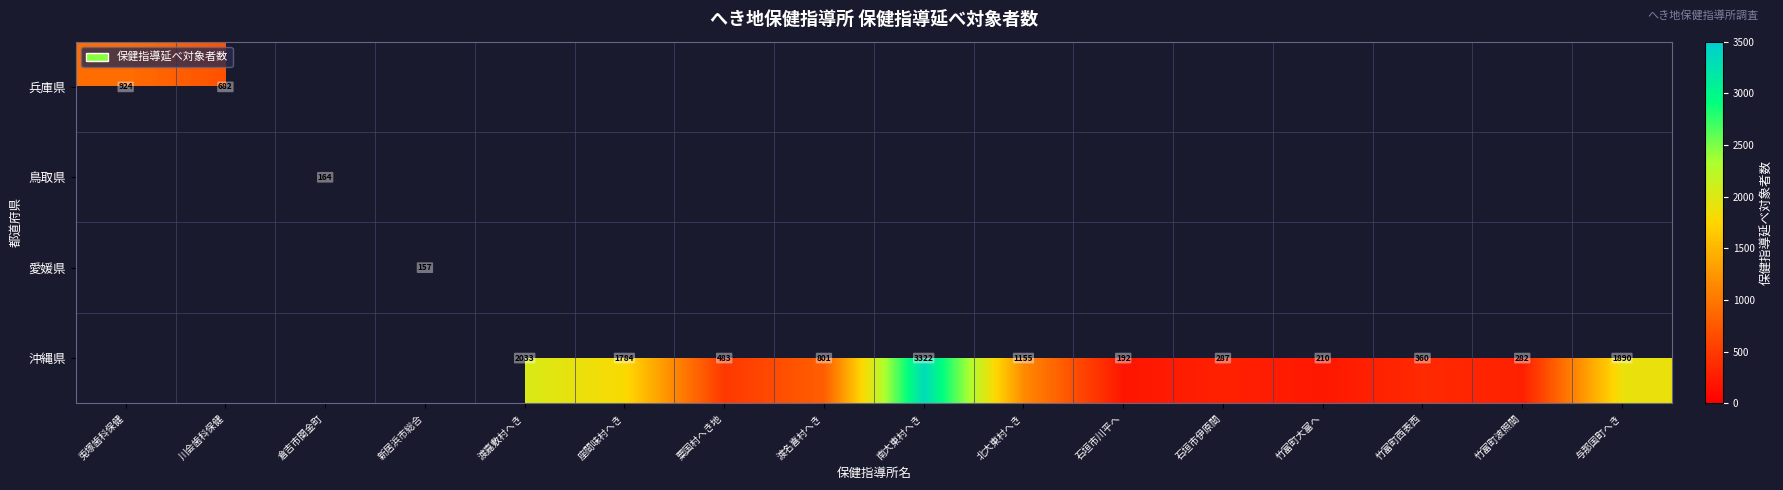

True or false: 沖縄県 has a value of 287 at 石垣市伊原間.

True